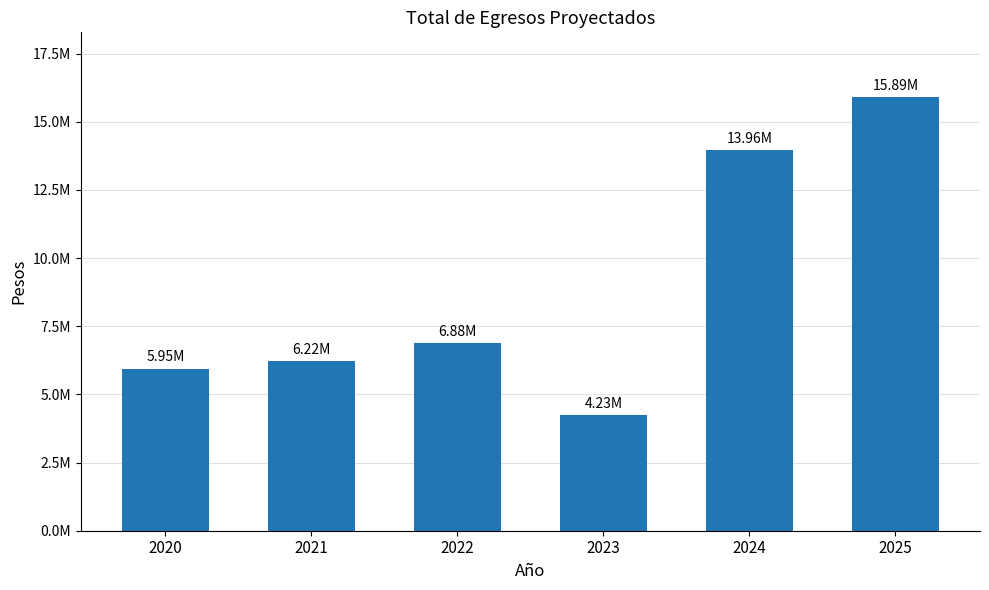

Rank the categories by value from highest to lowest.

2025, 2024, 2022, 2021, 2020, 2023